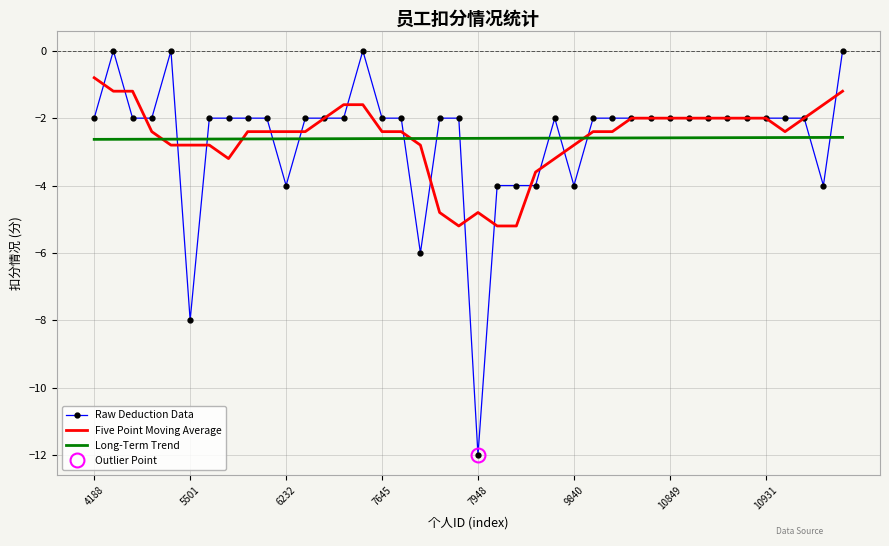

Which series ends up on top after the final intersection of Long-Term Trend and Raw Deduction Data?

Raw Deduction Data